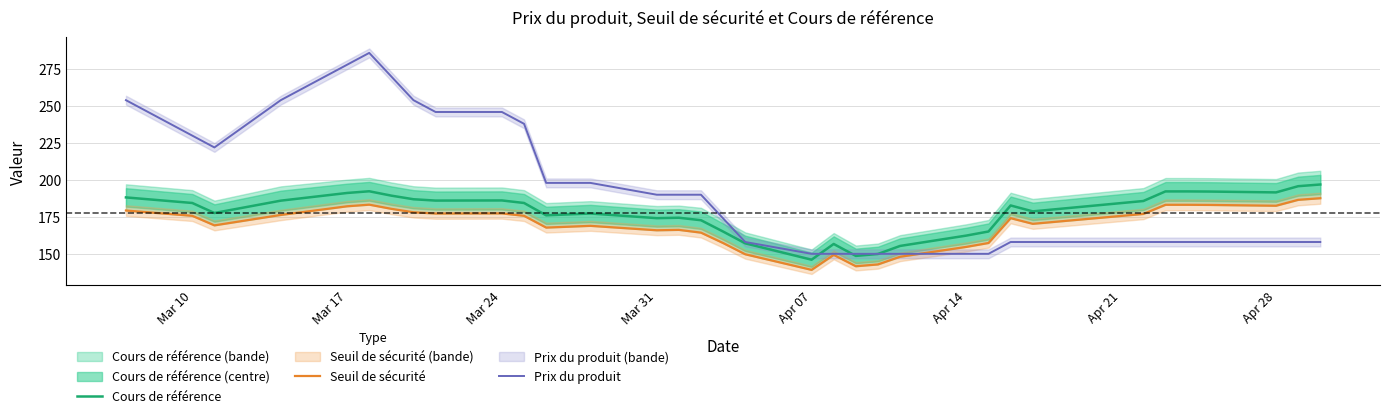

What is the highest value of the Cours de référence series?

196.9